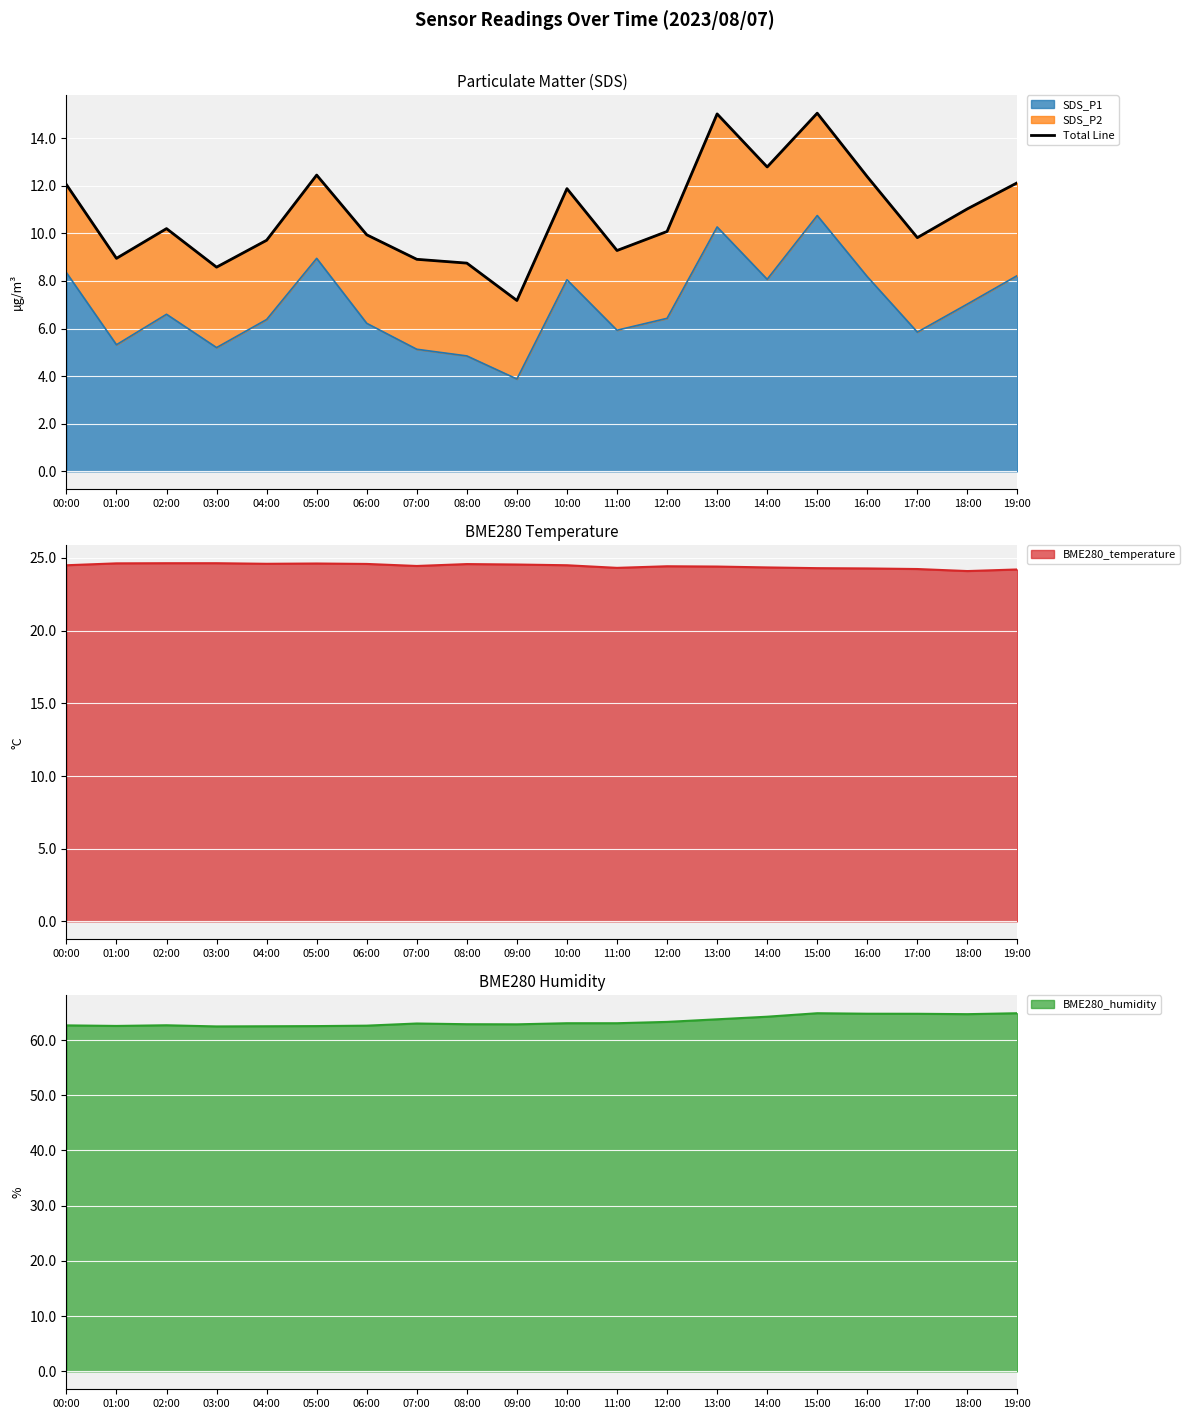

How many interior local peaks (higher than both neighbors) does the data have?

5